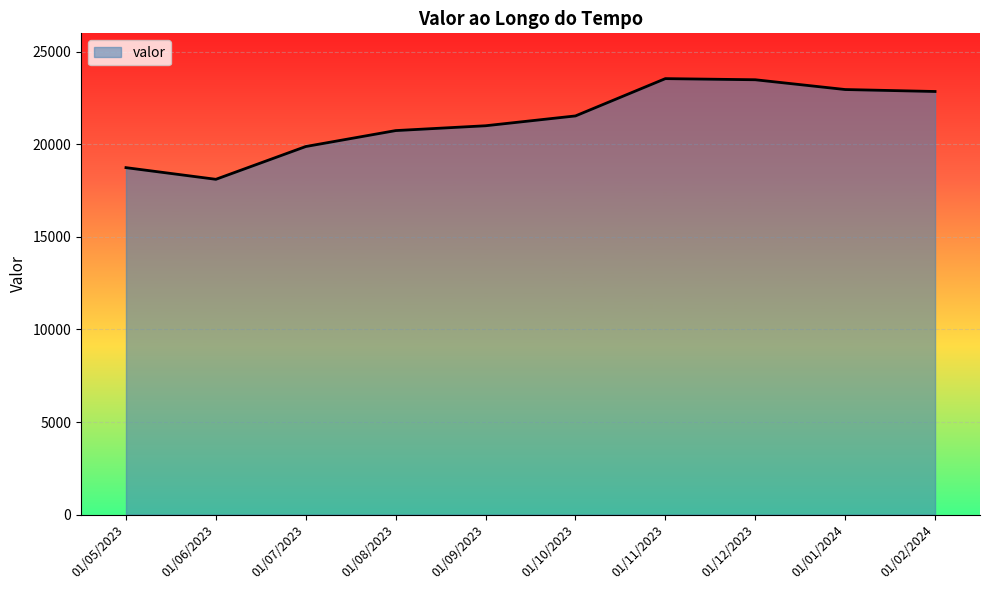

Which label corresponds to the smallest value in the chart?

01/06/2023